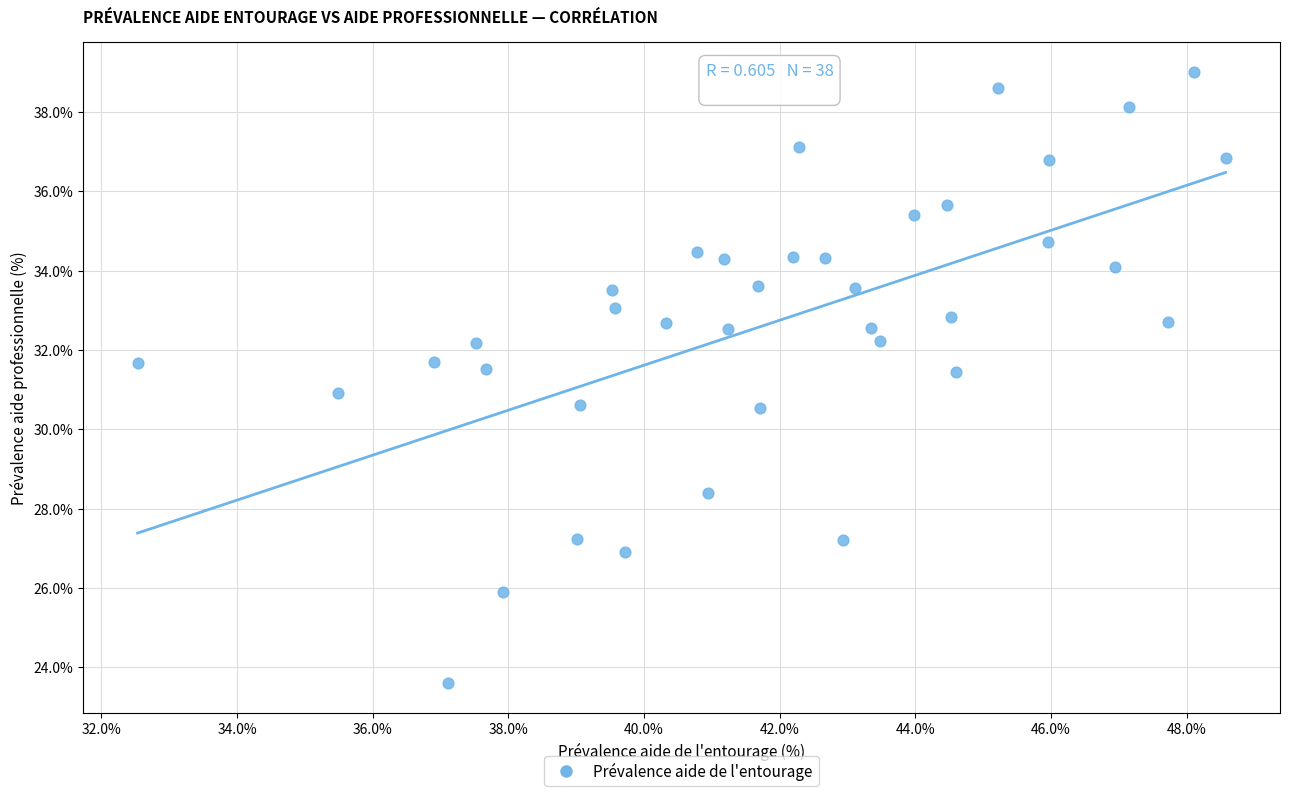

What is the range of X values (max minus min)?

16.0